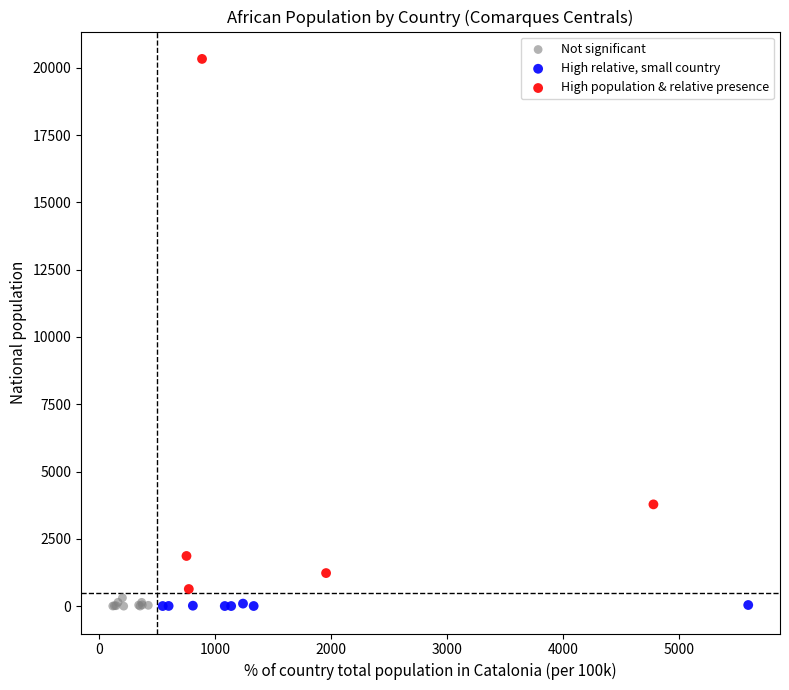

What are all the series names shown in the legend?

Not significant, High relative, small country, High population & relative presence